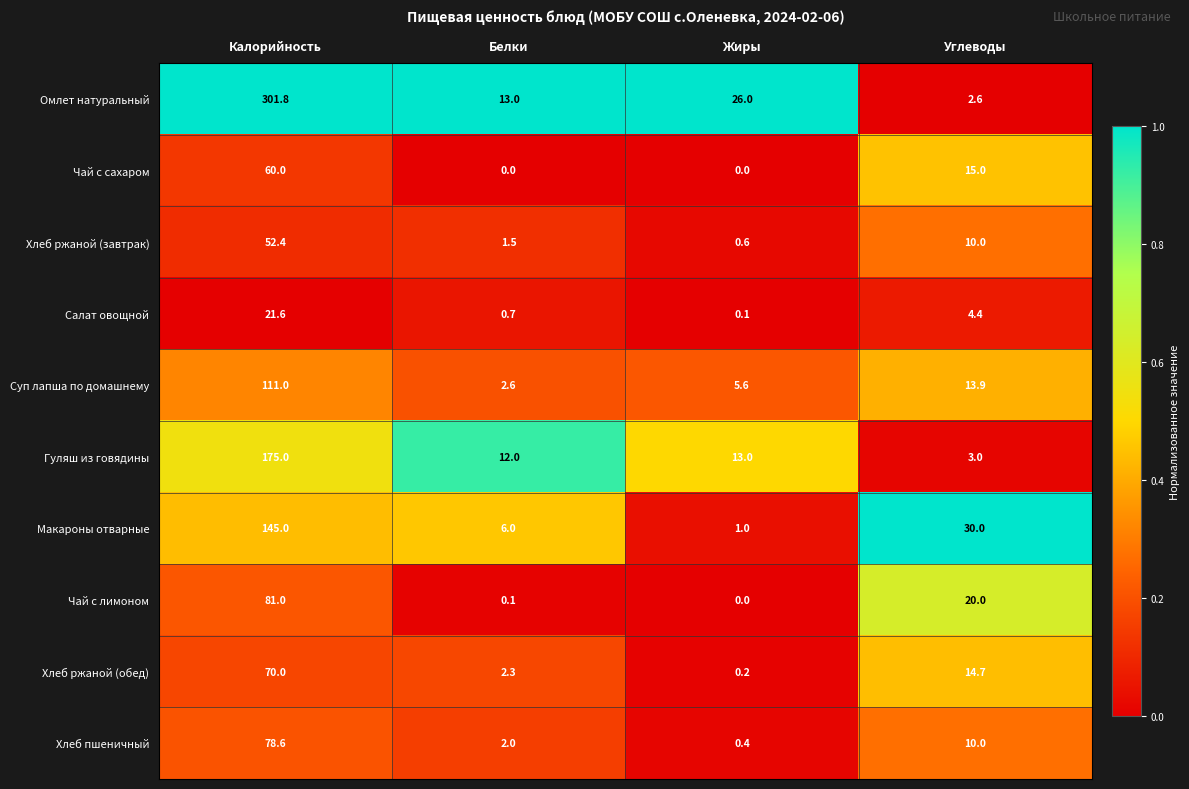

What is the highest value of the Чай с лимоном series?

81.0